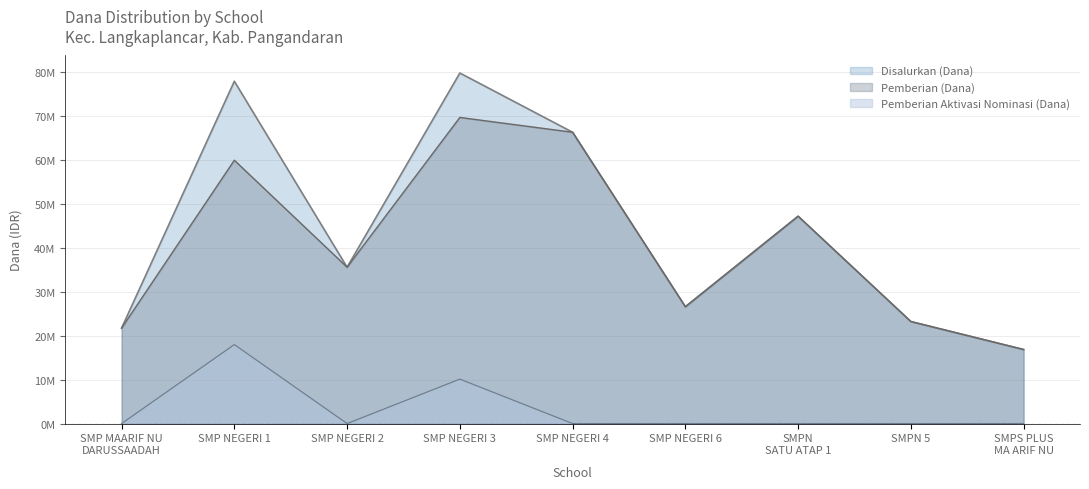

What is the difference between the second highest and minimum values in the Pemberian Aktivasi Nominasi (Dana) series?

10125000